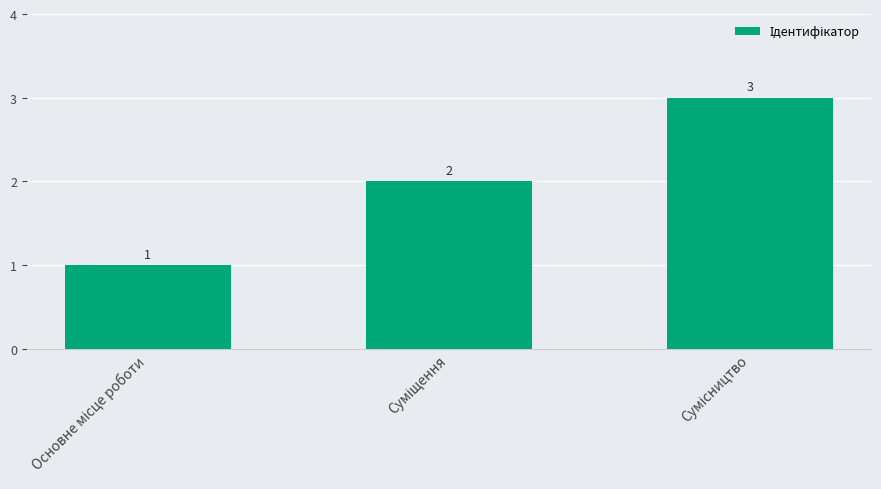

What is the sum of all values?

6